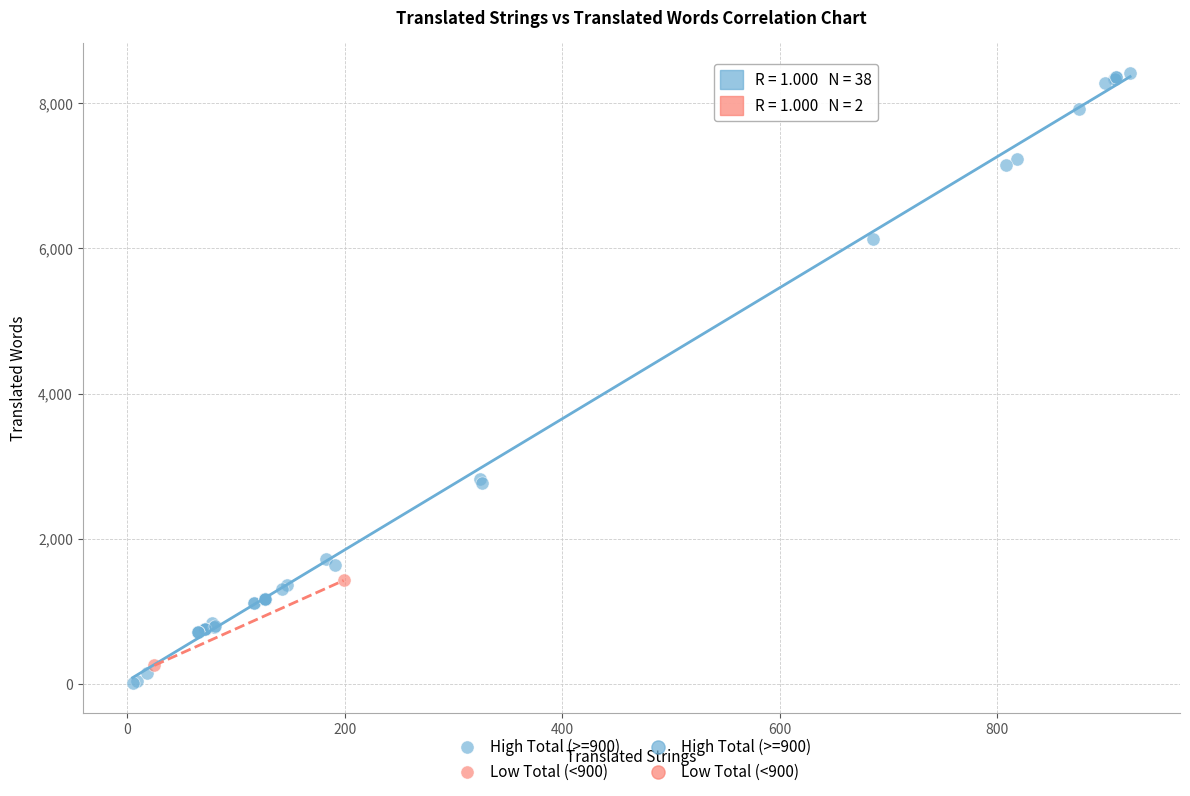

Which series has the largest Y range (max minus min)?

High Total (>=900)